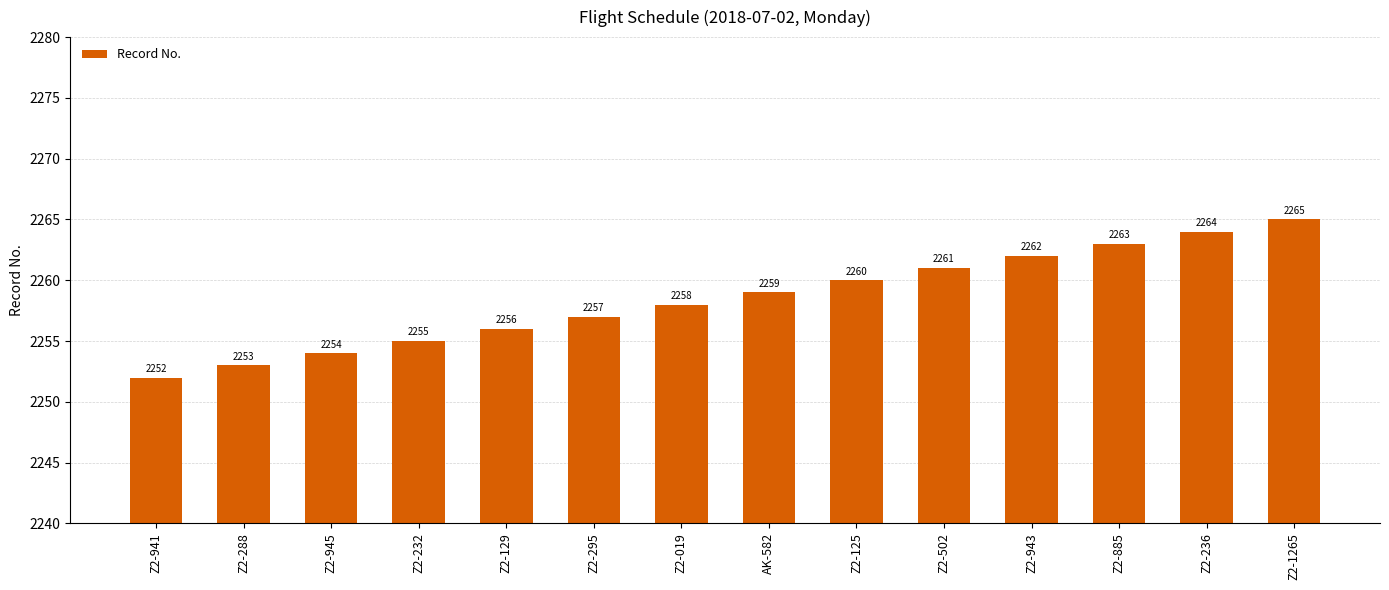

Does the chart contain any negative values?

No